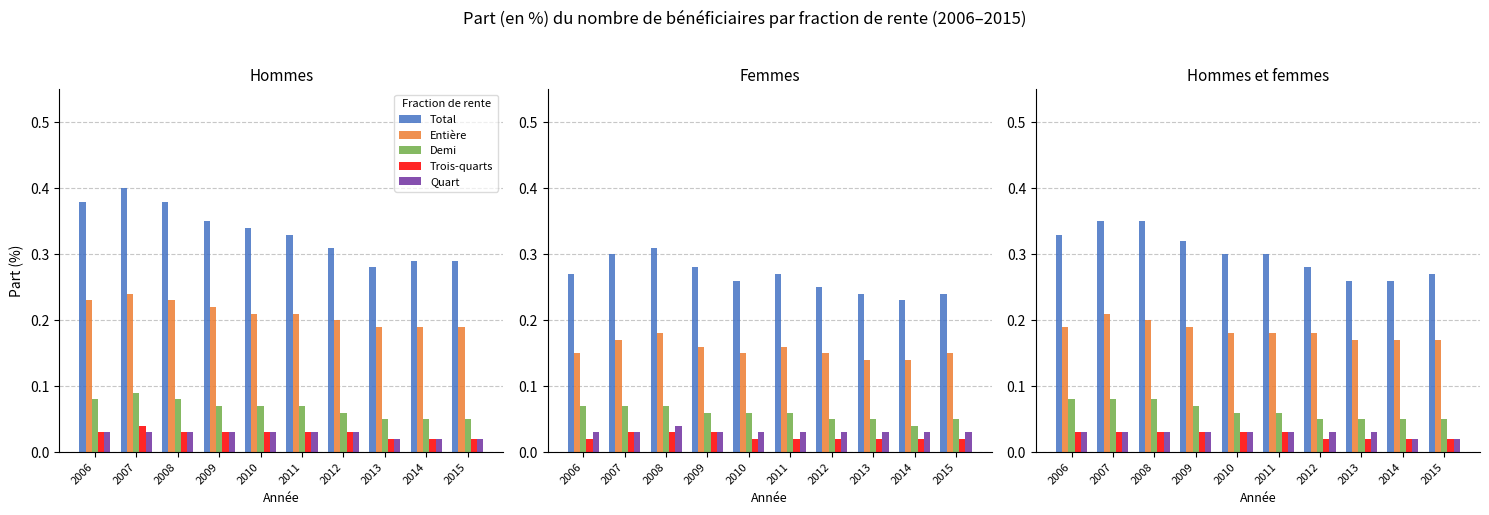

Which label corresponds to the smallest value in the chart?

2012